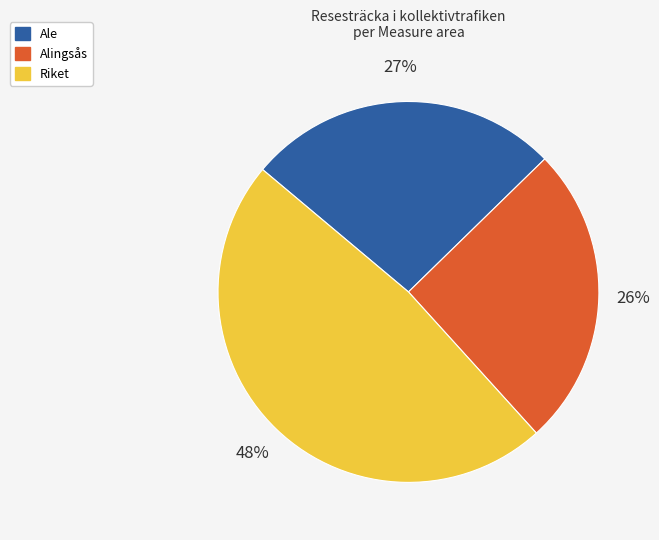

Is Riket the majority of the pie?

No